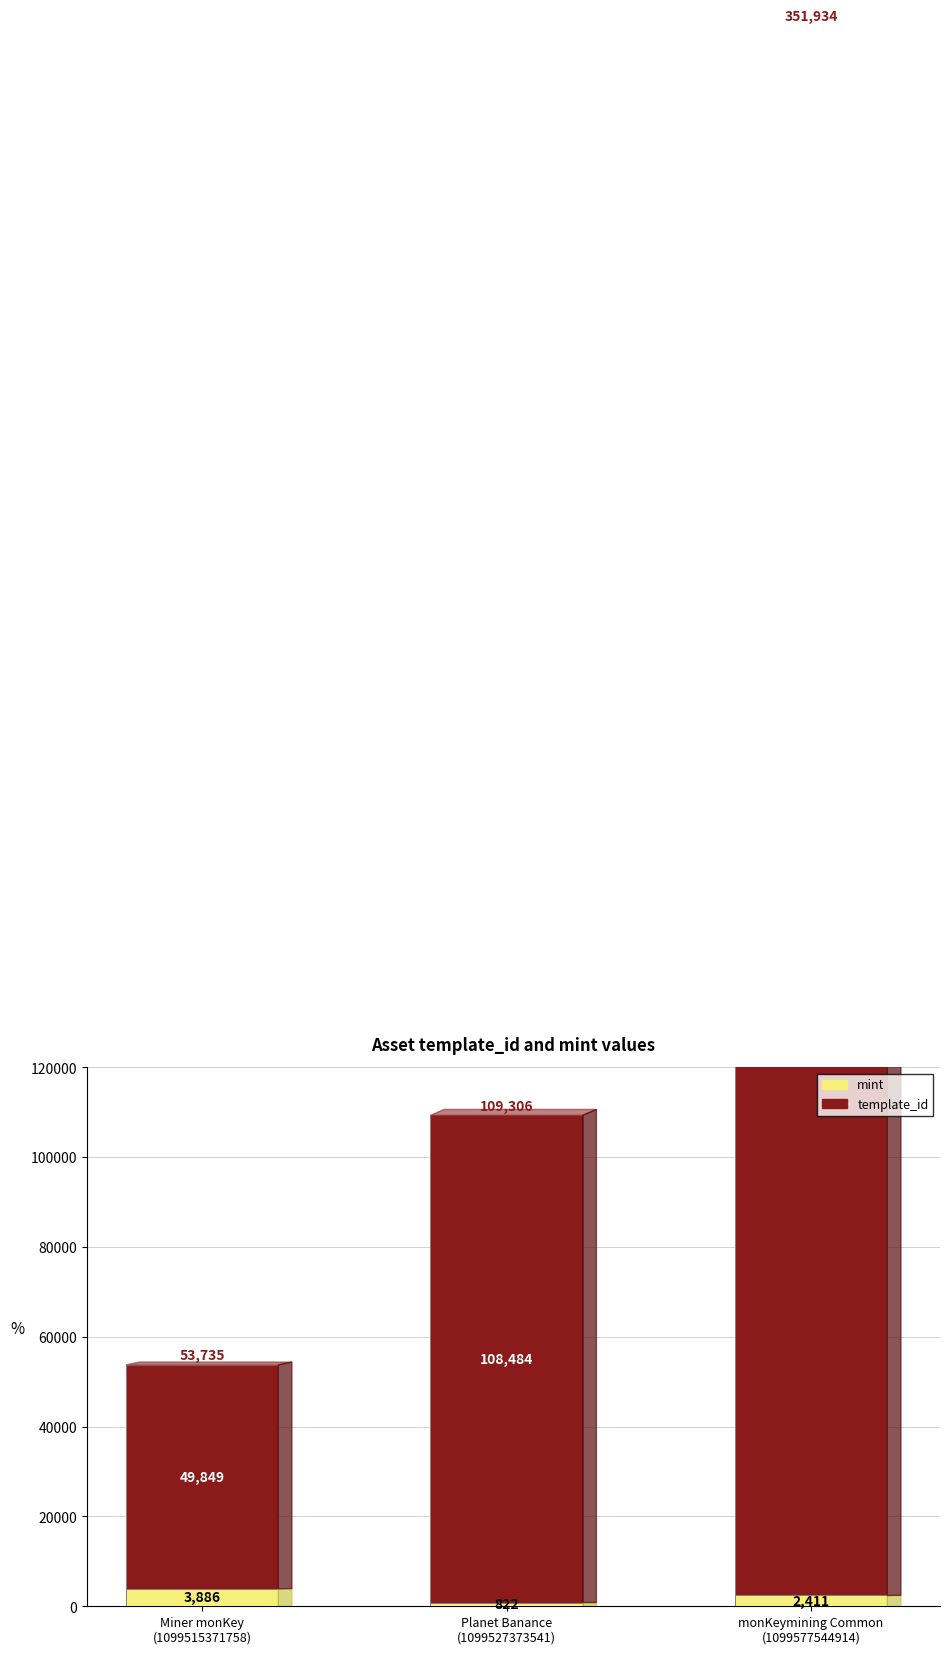

Rank the series by their average value, from highest to lowest.

template_id, mint